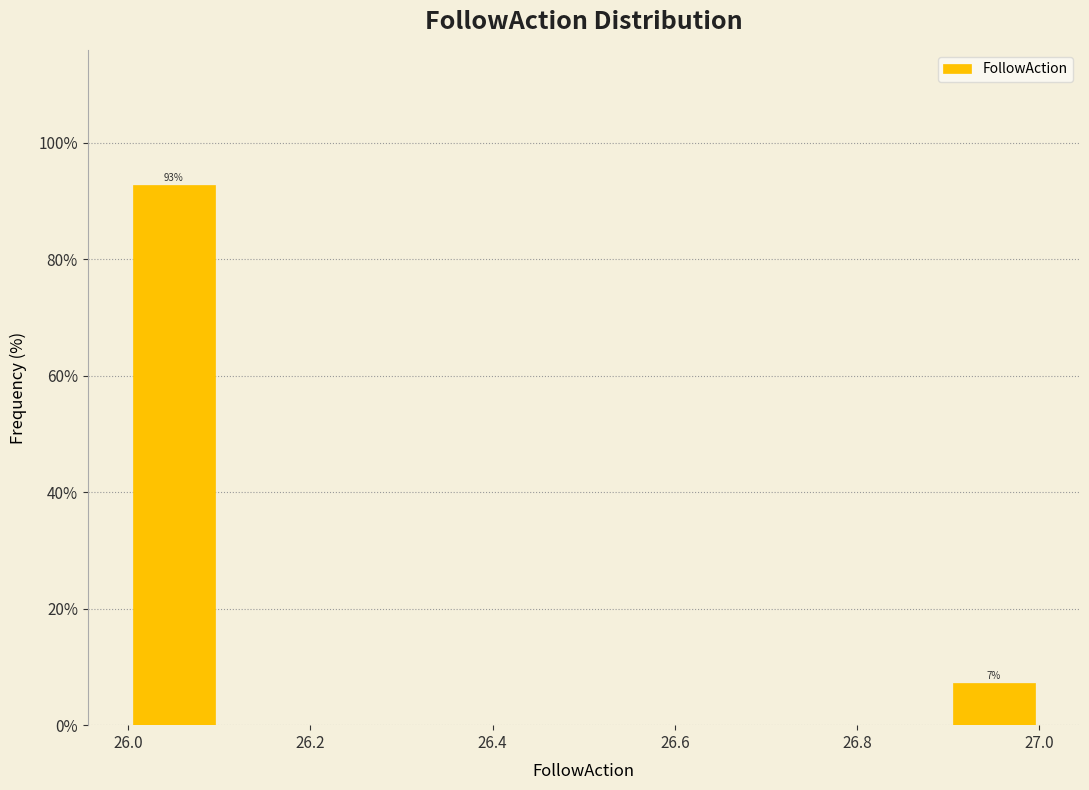

Over which range of the x-axis is the bar tallest?

26.0 to 26.1